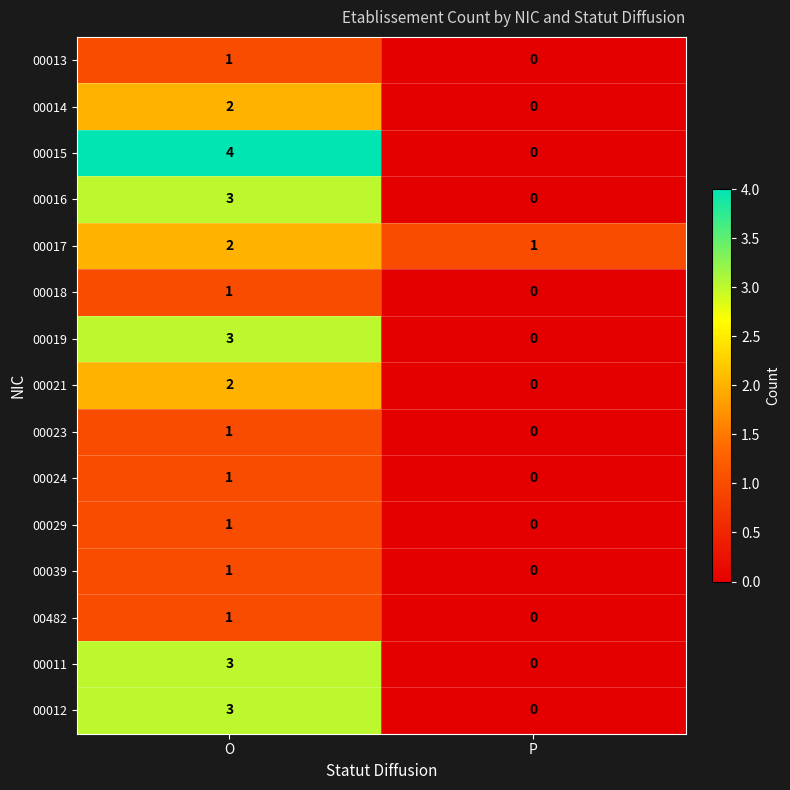

Which series has the largest total across all categories?

00015